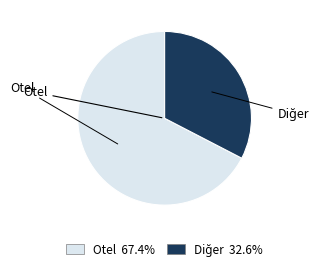

Does Otel account for over 50% of the chart?

Yes